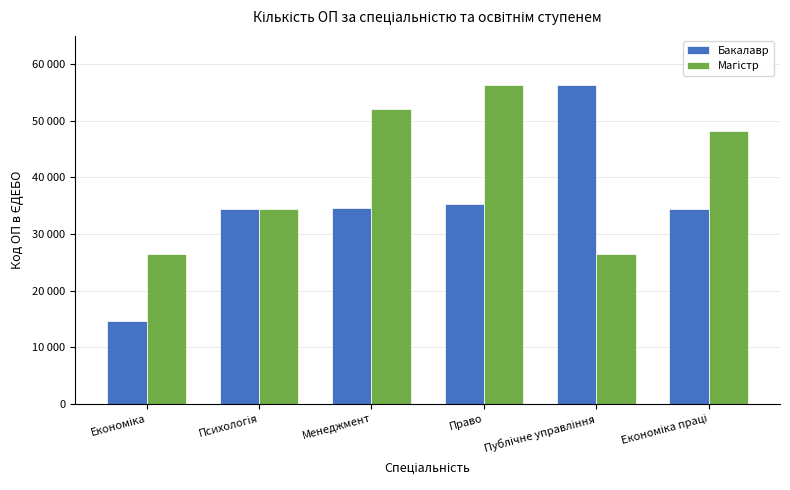

Between Економіка праці and Менеджмент, which is larger?

Менеджмент